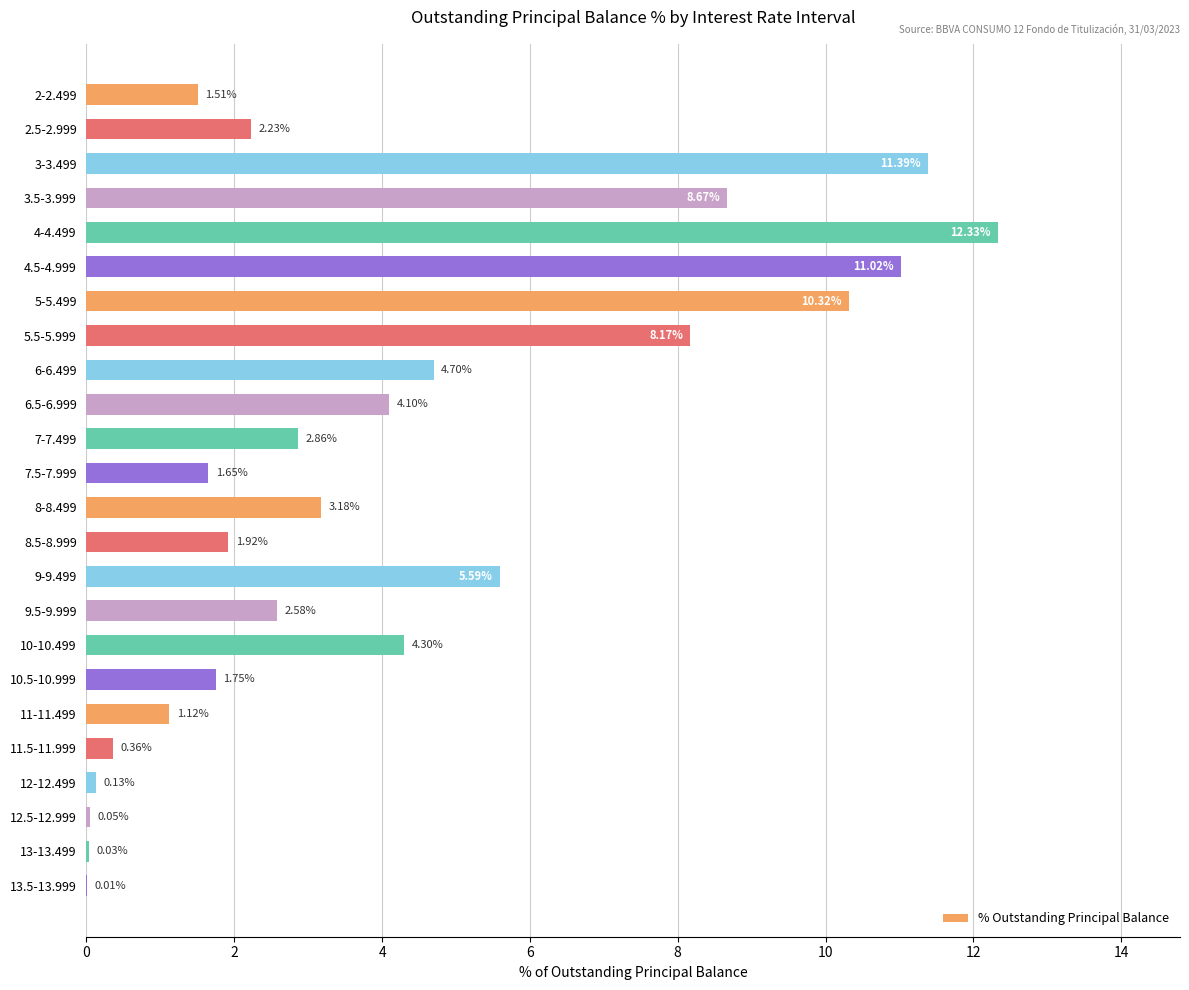

Between 2-2.499 and 11.5-11.999, which is larger?

2-2.499